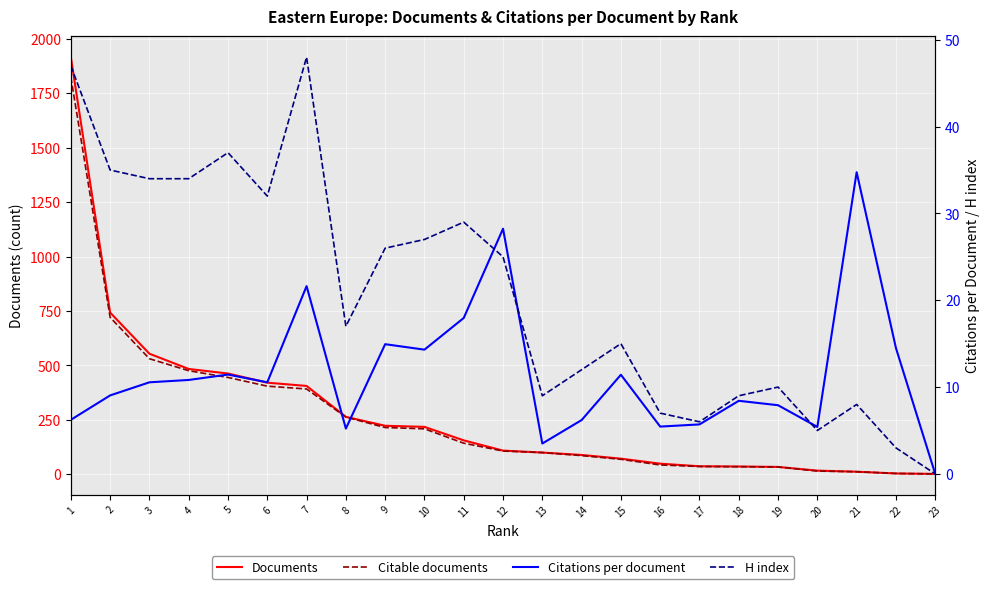

In H index, how many points are lower than both neighbors (excluding endpoints)?

5